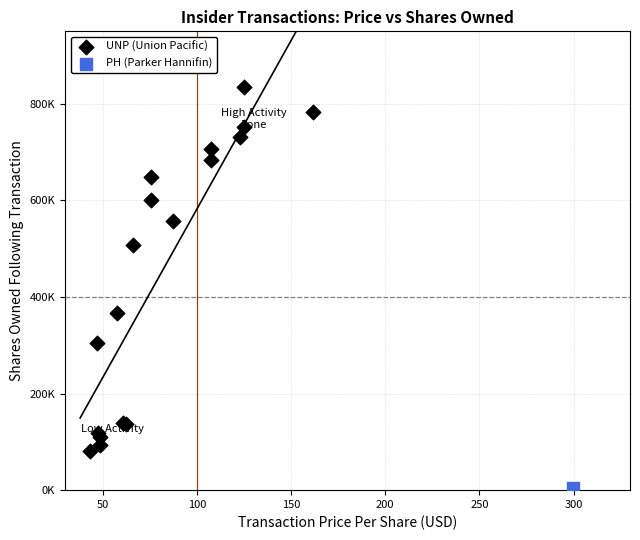

What are all the series names shown in the legend?

UNP (Union Pacific), PH (Parker Hannifin)